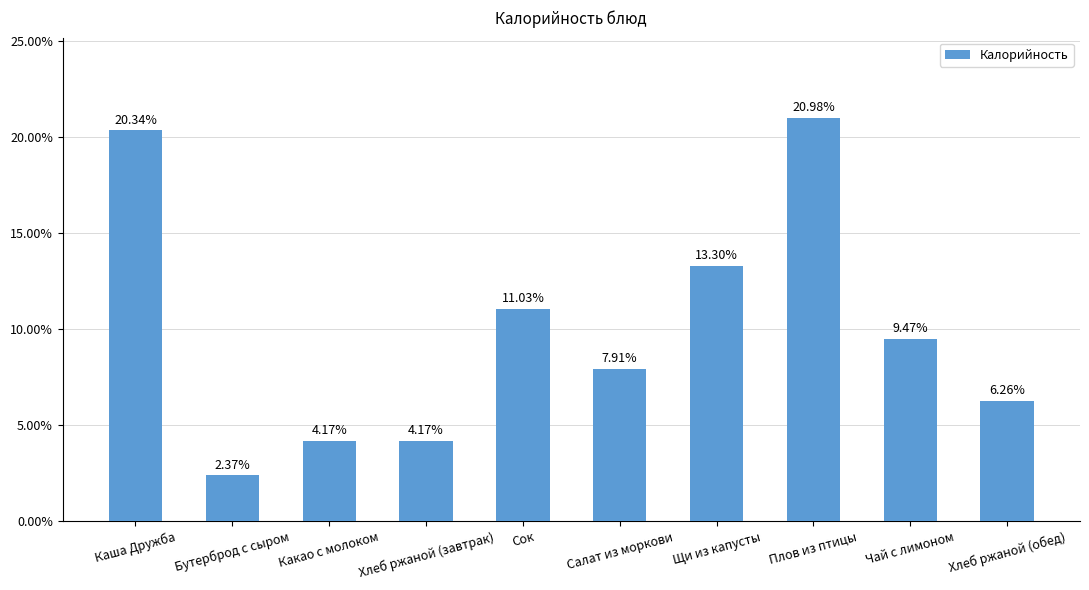

Does the chart contain any negative values?

No